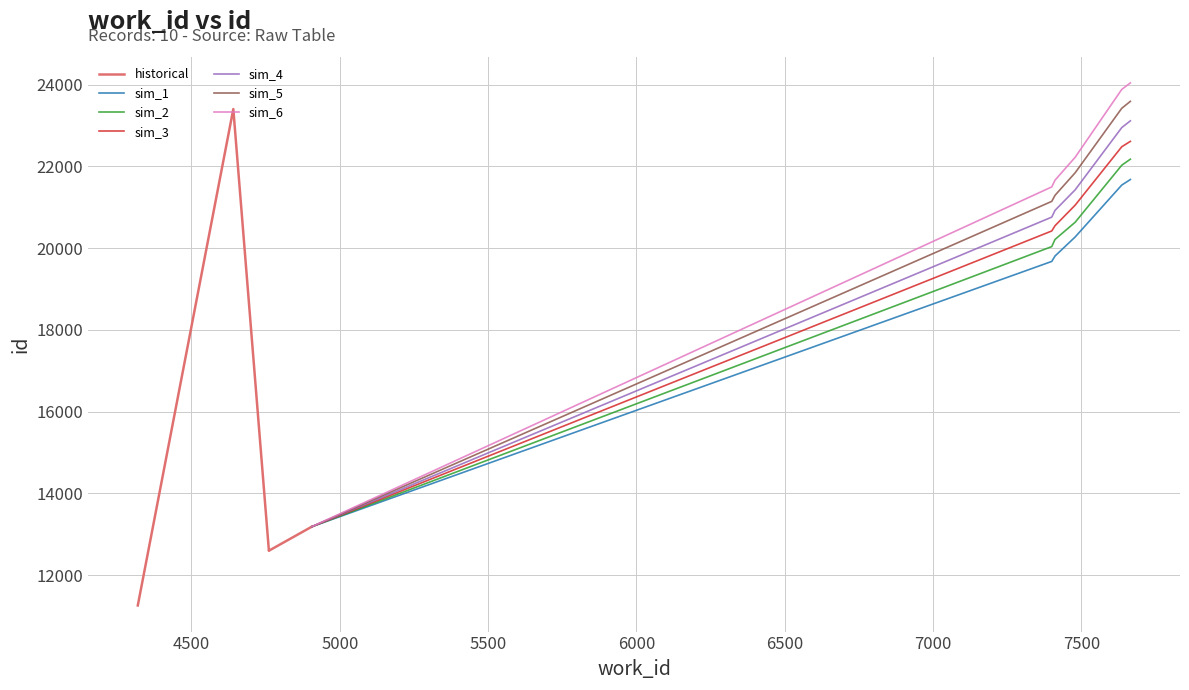

How many data points in id are less than 20569?

5